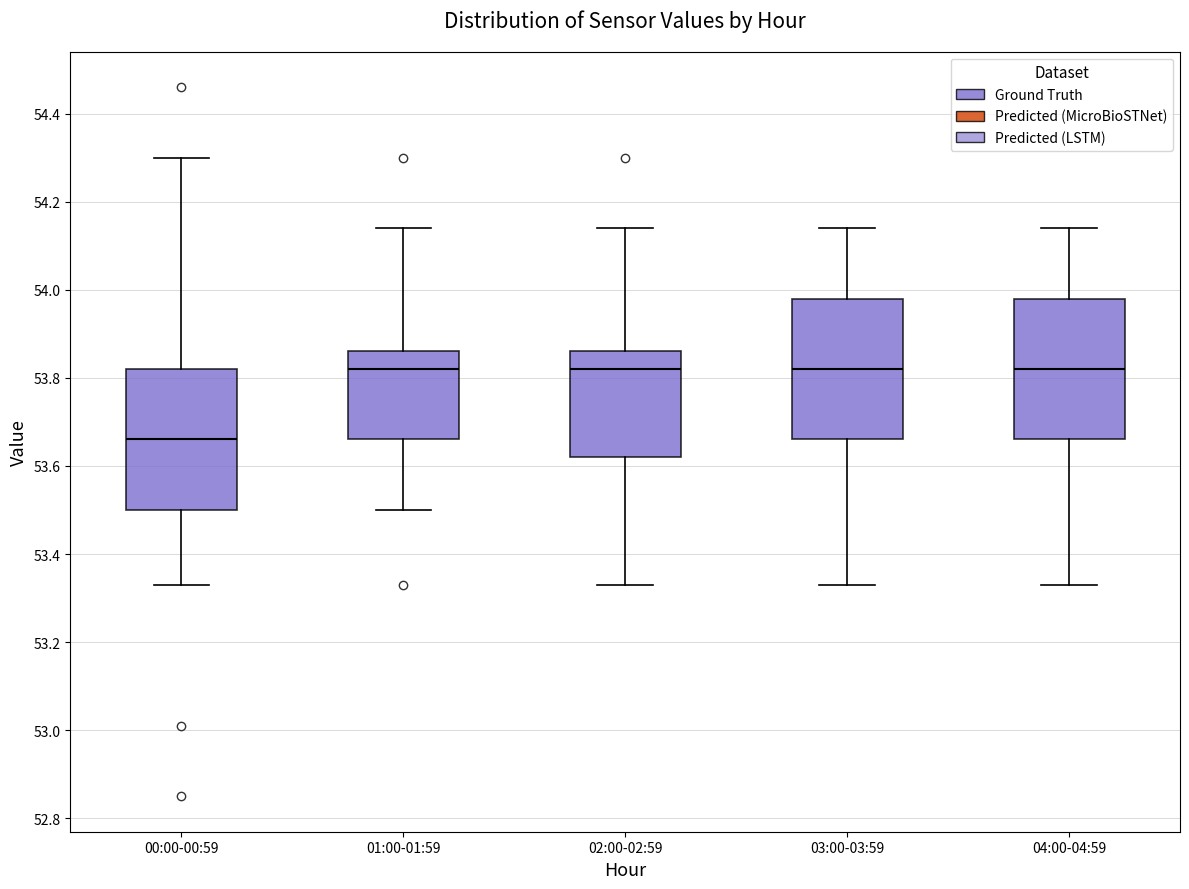

Where is the upper edge of the box for 01:00-01:59 on the y-axis? The values are not printed on the chart, so give them approximately, as read against the axis.

53.86